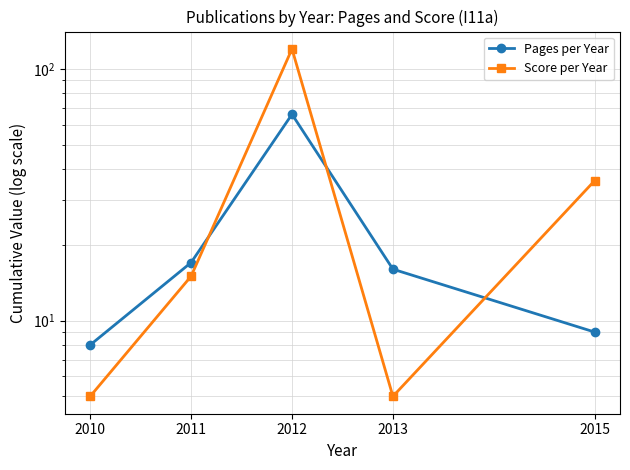

How many data points does each series have?

5